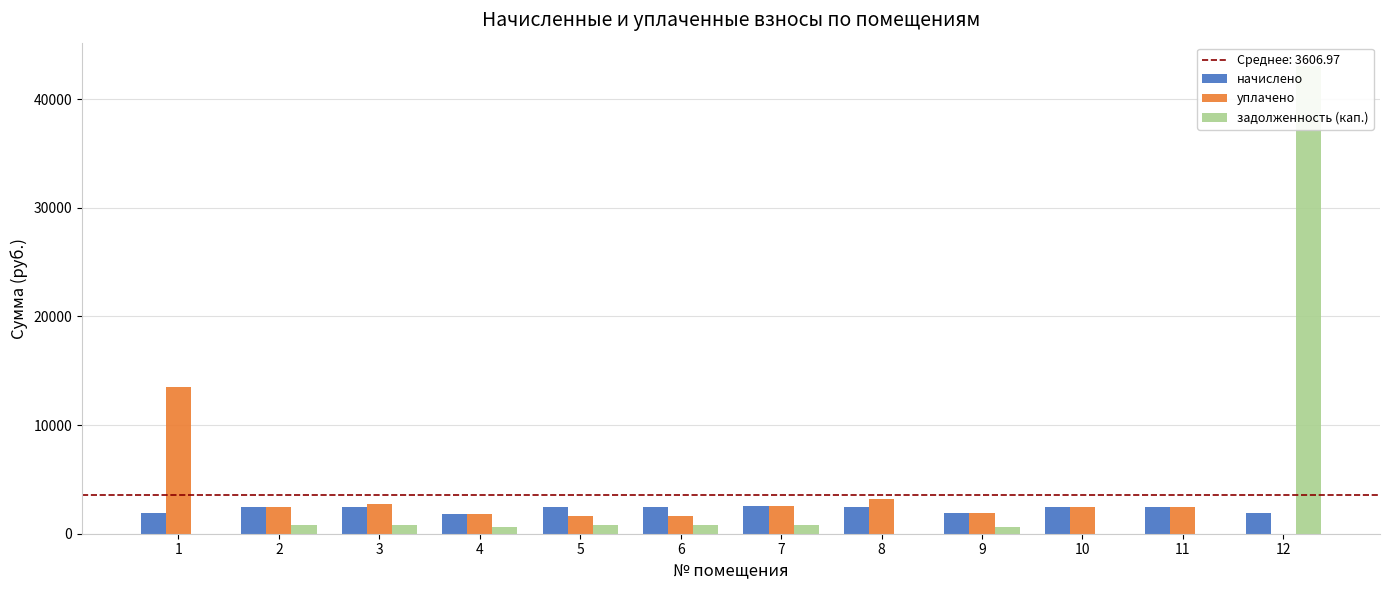

Are the bars grouped side by side (vs. stacked)?

Yes